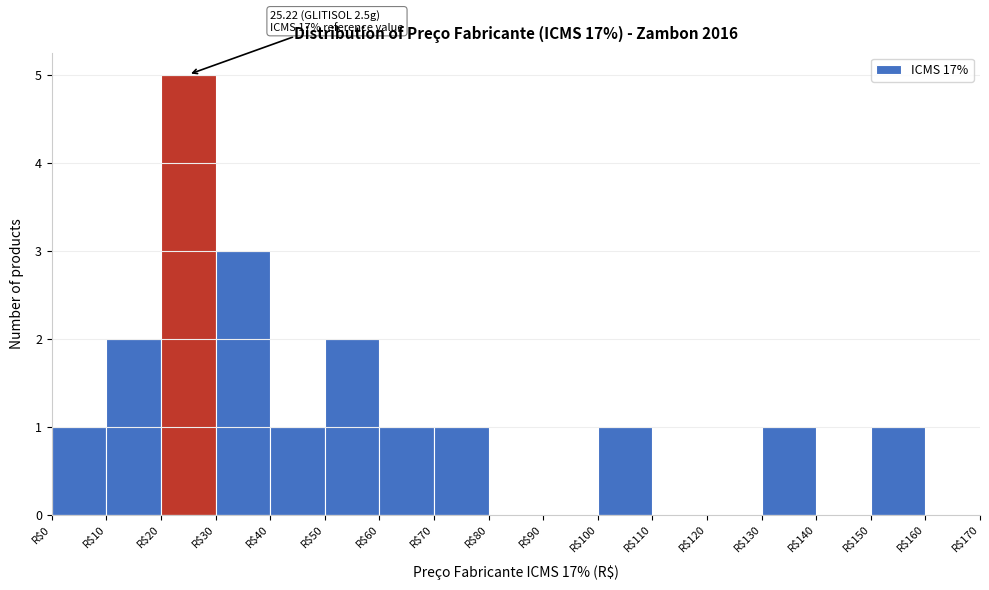

Over which range of the x-axis is the bar tallest?

20 to 30